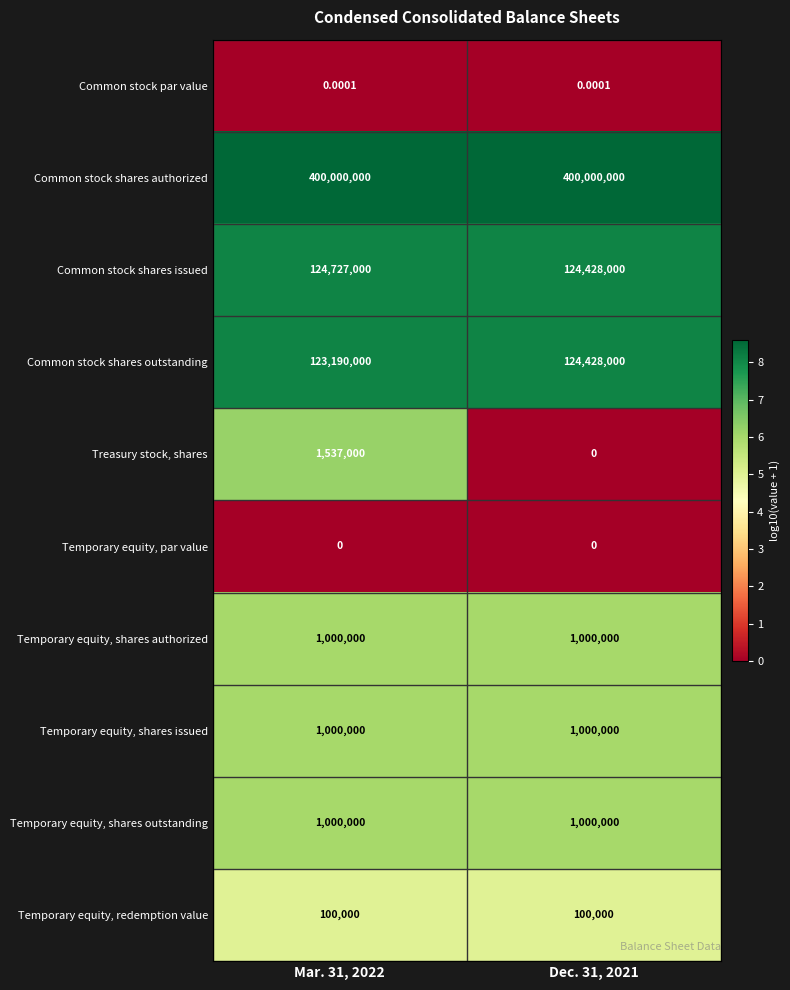

Between Mar. 31, 2022 and Dec. 31, 2021, which series saw the biggest shift?

Treasury stock, shares